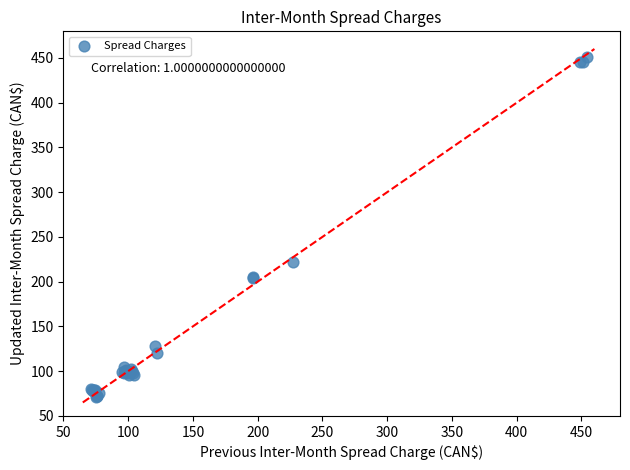

What Y value in the scatter plot is closest to 260?

221.7